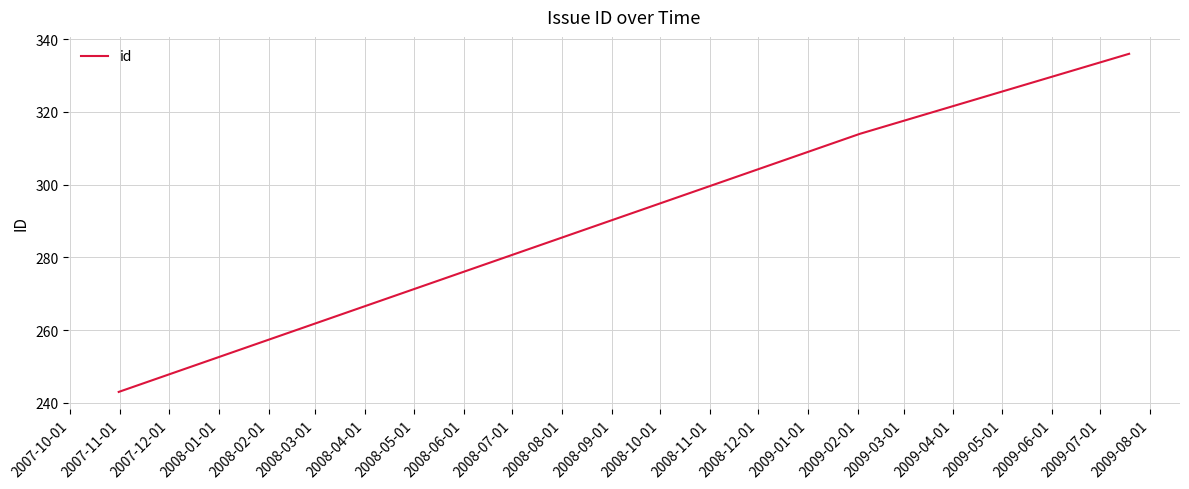

What is the maximum value shown in the chart?

336